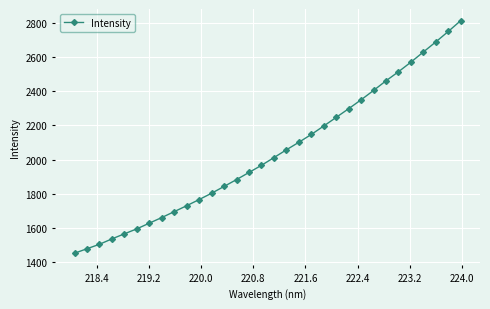

What is the greatest value displayed?

2814.2